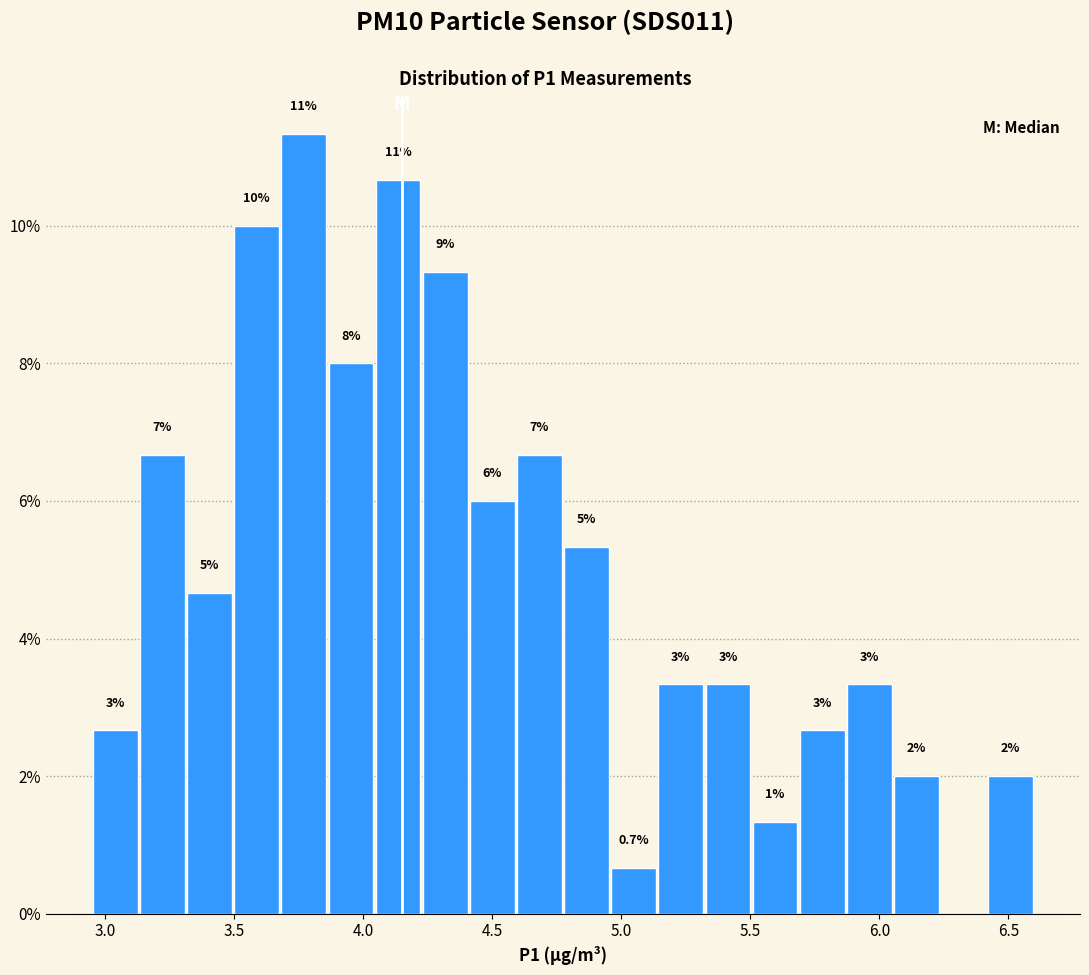

Read against the x-axis, roughly where is the centre of the tallest bar?

3.75